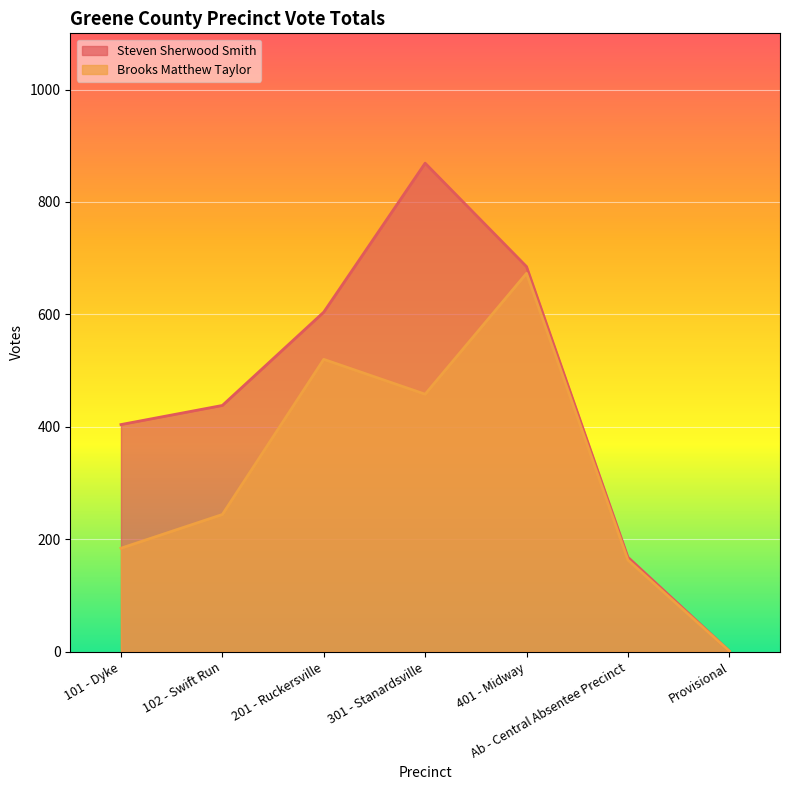

Which series changed the most between 101 - Dyke and 401 - Midway?

Brooks Matthew Taylor